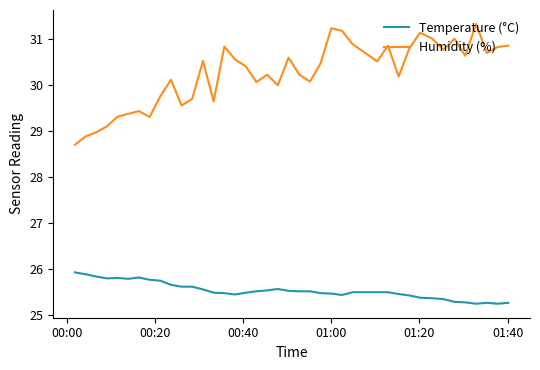

Which series has the largest range (max minus min)?

Humidity (%)